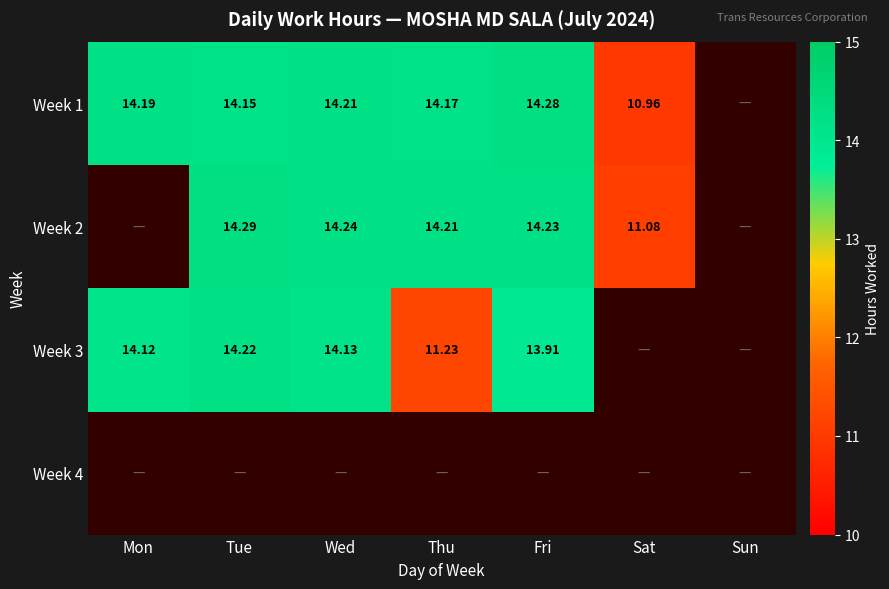

What is the sum of all Week 2 values?

68.0